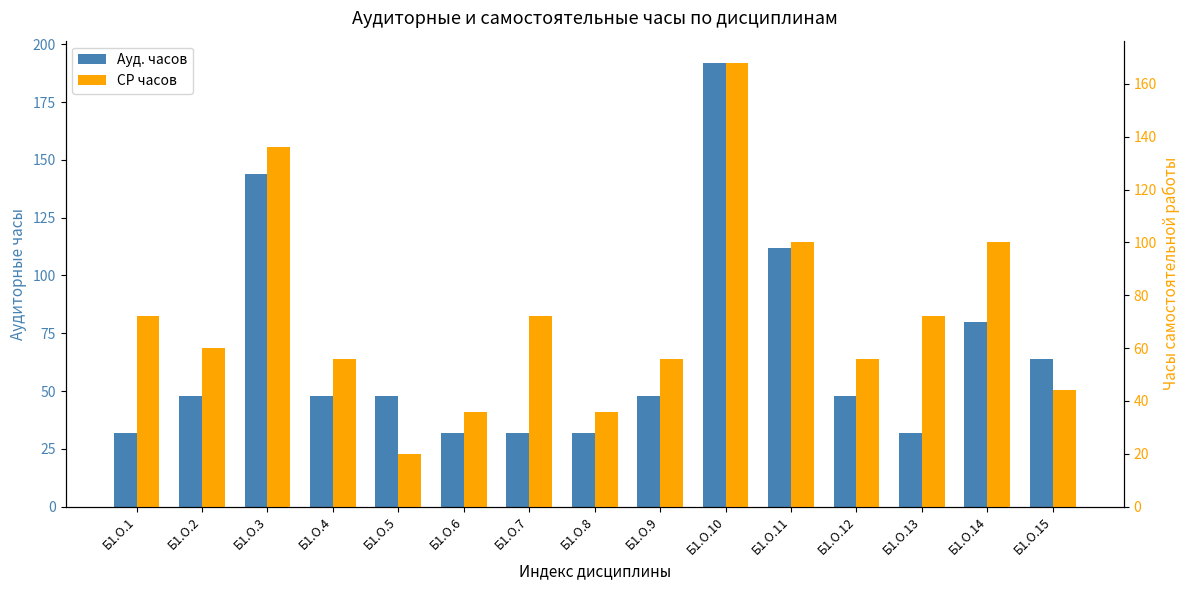

What is the average value of the СР часов series?

72